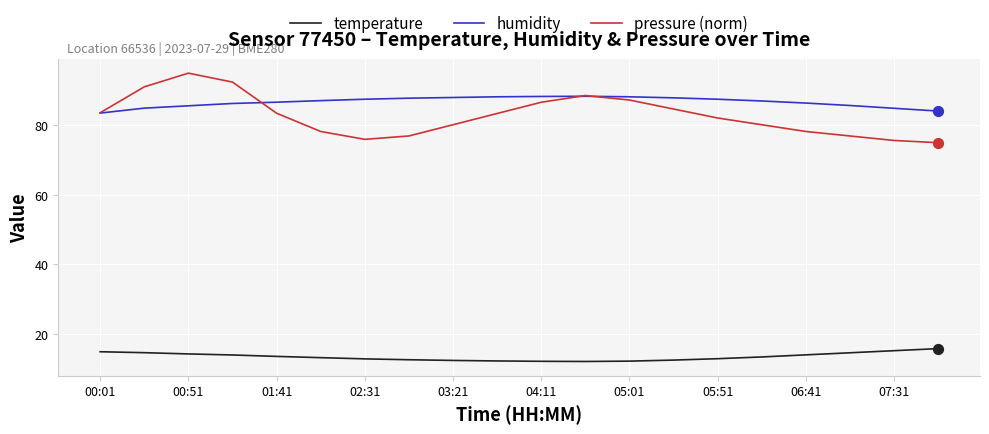

Rank the series by their maximum value, from highest to lowest.

pressure (norm), humidity, temperature